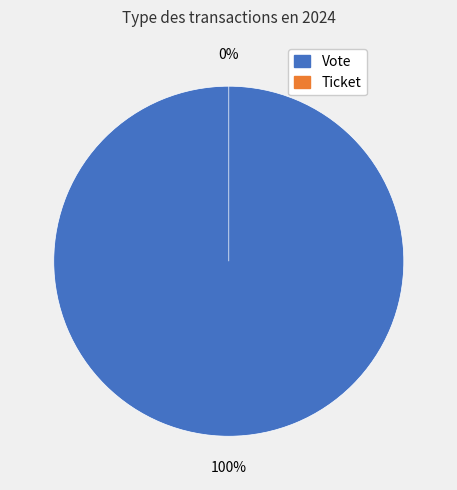

How many segments does this pie chart have?

2